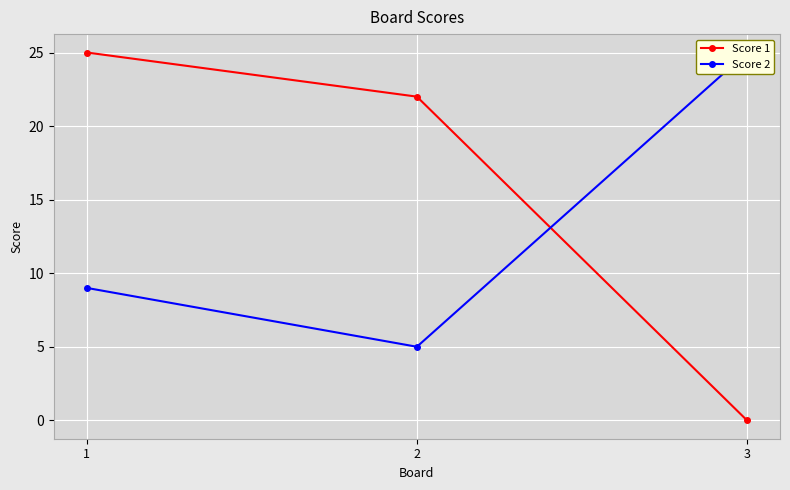

Reading left to right, list all the values displayed in this chart.

Score 1: 25	22	0
Score 2: 9	5	25